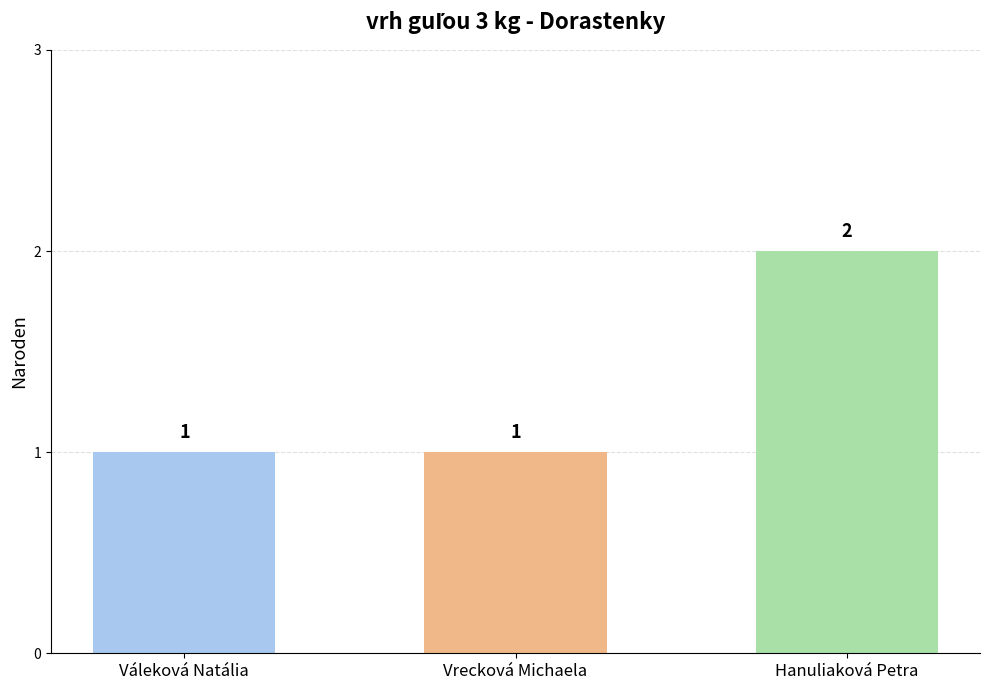

Reading left to right, what are all the values shown in this chart?

1	1	2